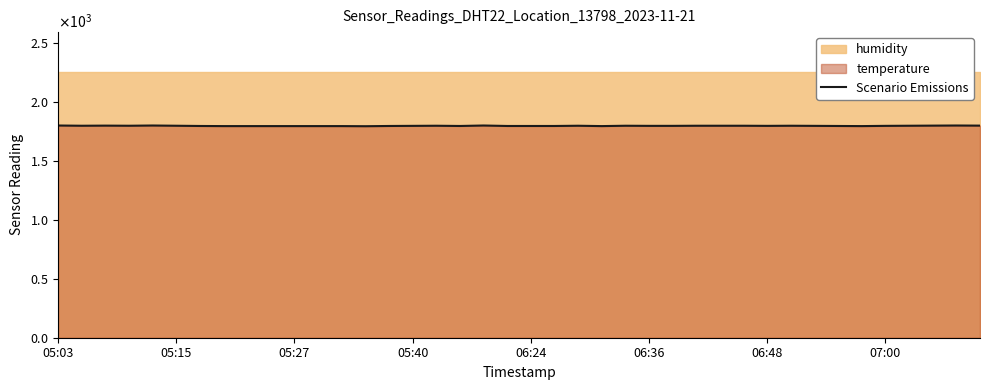

The value at 27 is 1797. True or false?

True